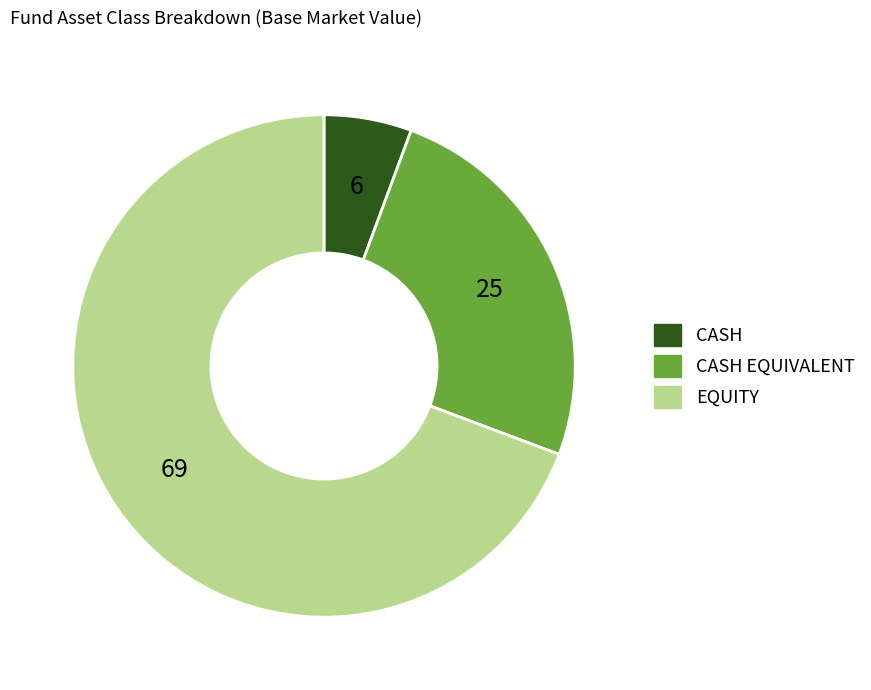

Which category accounts for the majority?

EQUITY